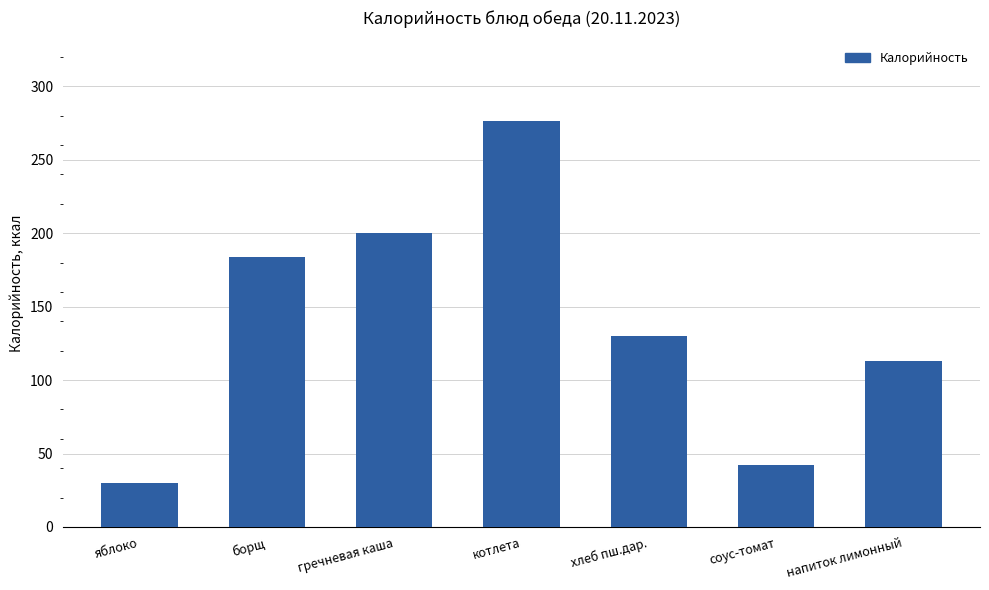

What is the value of the 6th bar from the left?

42